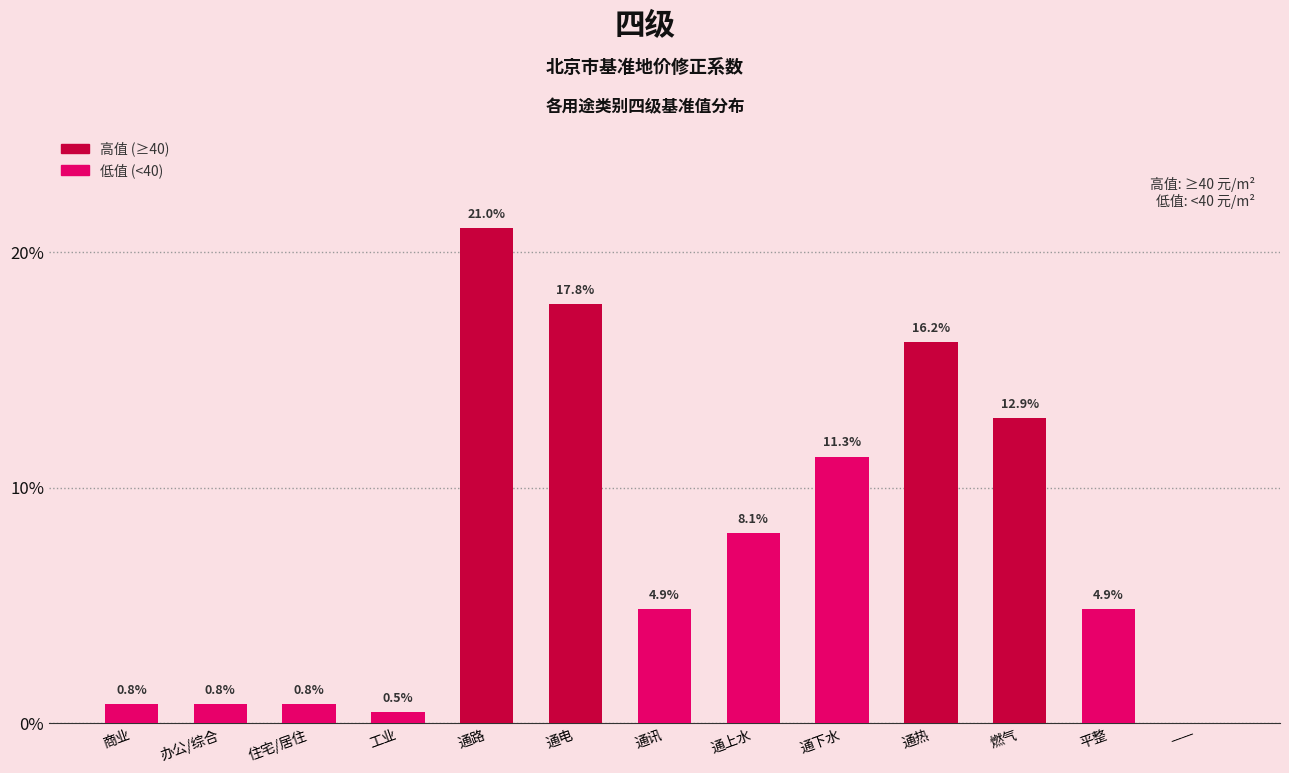

Reading left to right, extract all data points from this chart.

商业=0.8	办公/综合=0.8	住宅/居住=0.8	工业=0.5	通路=21.0	通电=17.8	通讯=4.9	通上水=8.1	通下水=11.3	通热=16.2	燃气=12.9	平整=4.9	——=0.0